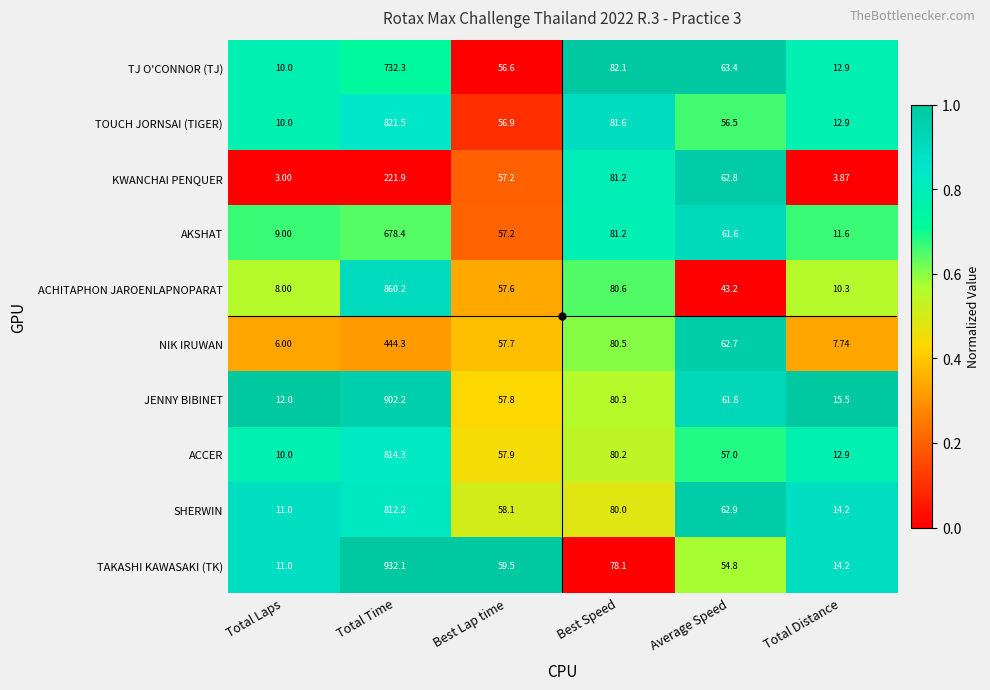

Which series has the widest spread of values?

TAKASHI KAWASAKI (TK)